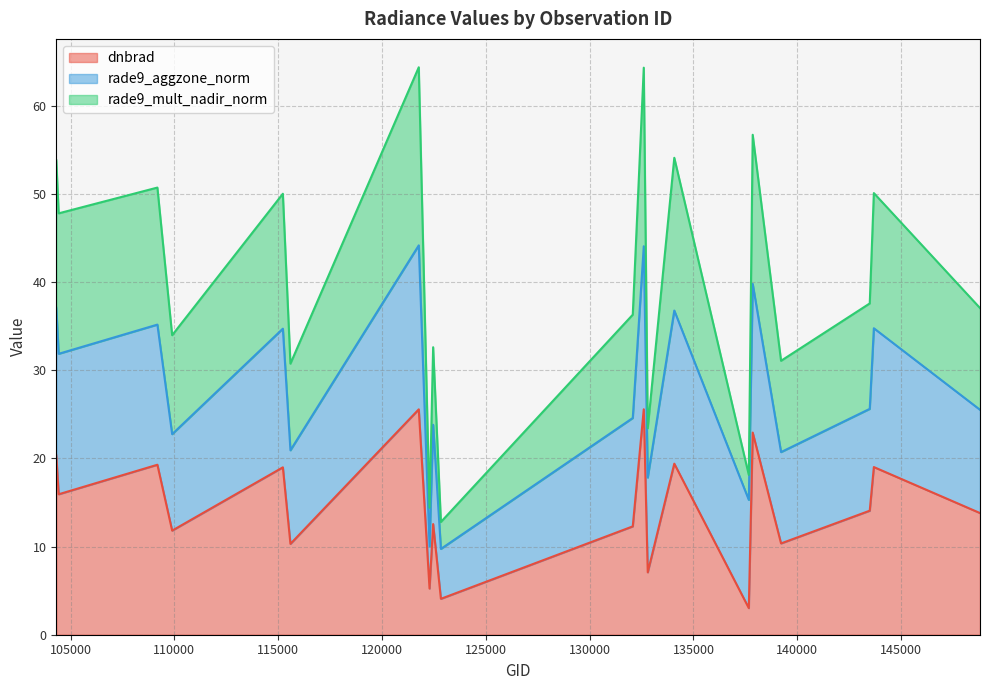

True or false: dnbrad and rade9_mult_nadir_norm intersect in this chart.

False